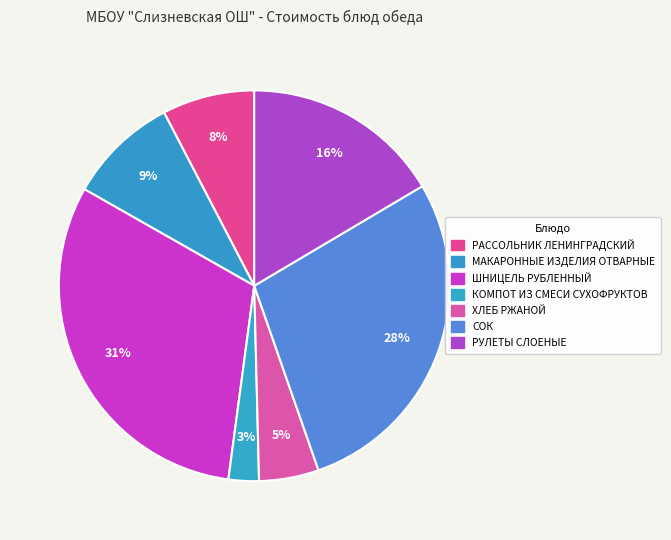

Rank the categories by value from highest to lowest.

ШНИЦЕЛЬ РУБЛЕННЫЙ, СОК, РУЛЕТЫ СЛОЕНЫЕ, МАКАРОННЫЕ ИЗДЕЛИЯ ОТВАРНЫЕ, РАССОЛЬНИК ЛЕНИНГРАДСКИЙ, ХЛЕБ РЖАНОЙ, КОМПОТ ИЗ СМЕСИ СУХОФРУКТОВ